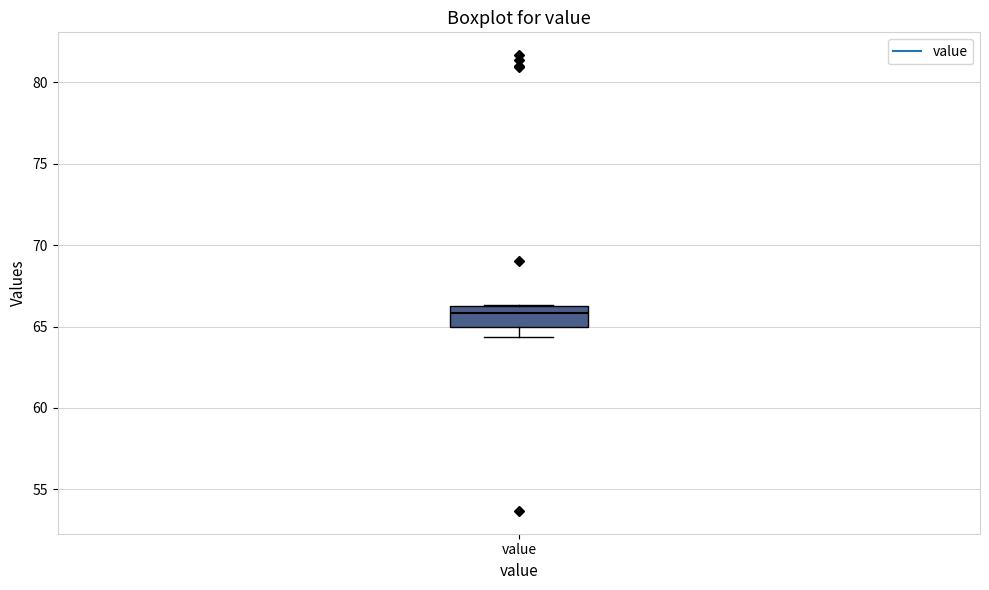

Read this box plot against the y-axis: the position of the median line, the range covered by the box, and the ends of both whiskers. The values are not printed on the chart, so give them approximately, as read against the axis.

median 66.0 (just below the box's upper edge), box 65.0 to 66.0, whiskers 64.5 to 66.5